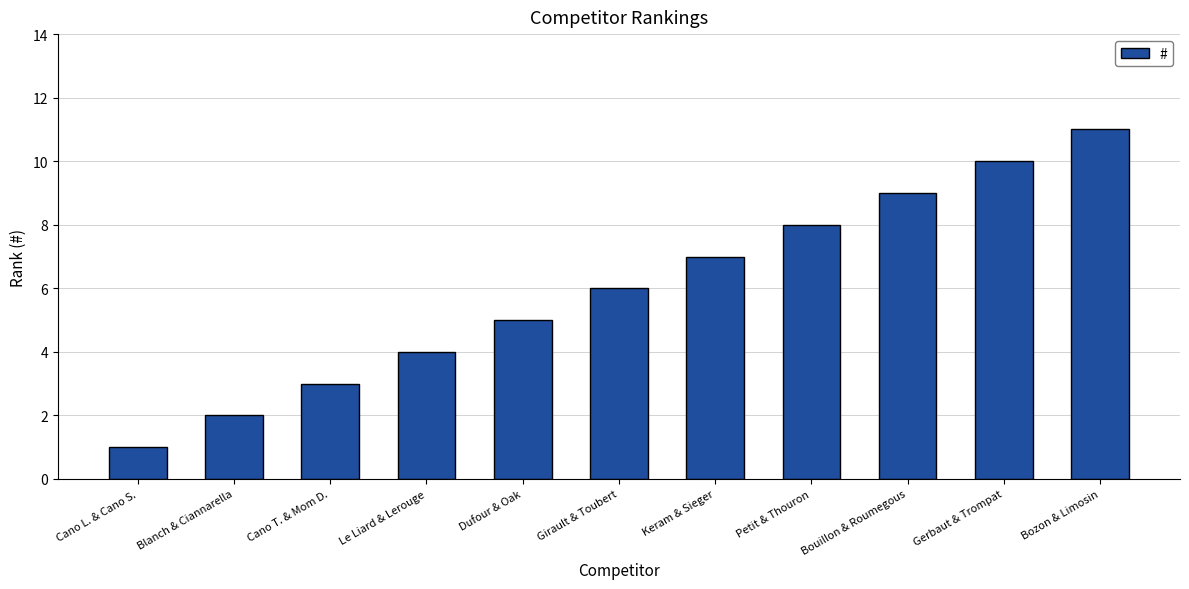

How many values are between 3 and 9?

7